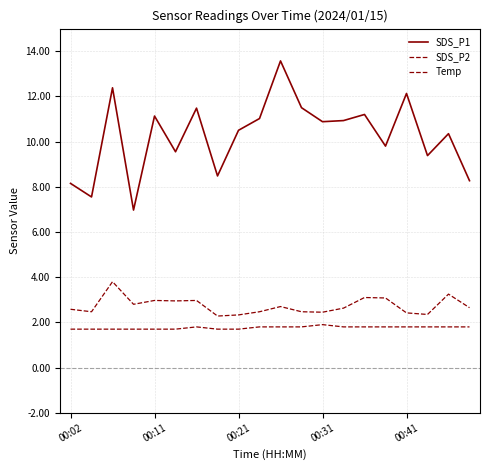

Which series has the widest spread of values?

SDS_P1